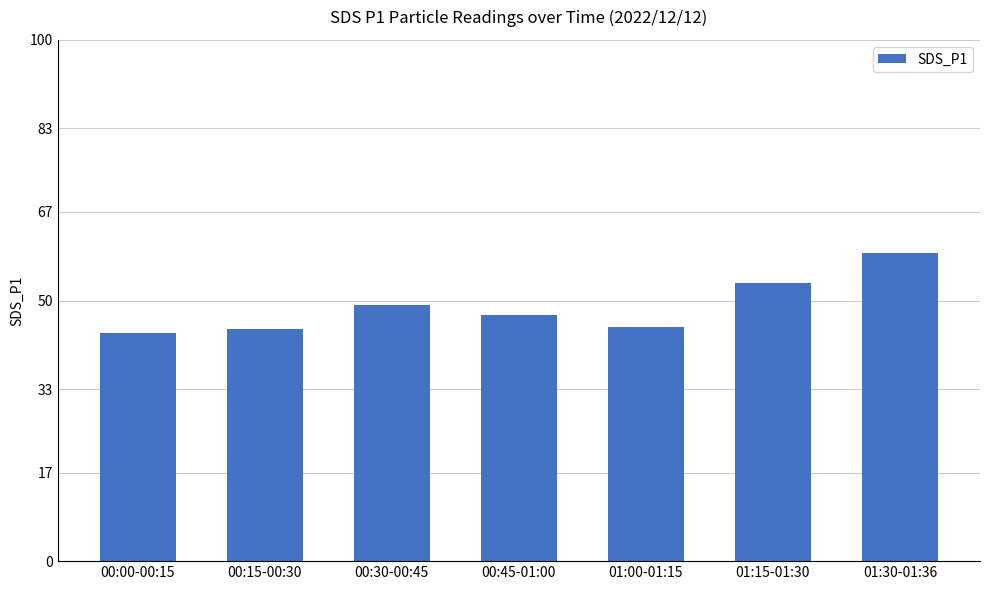

Is it true that the value at 01:00-01:15 is 60.7?

False